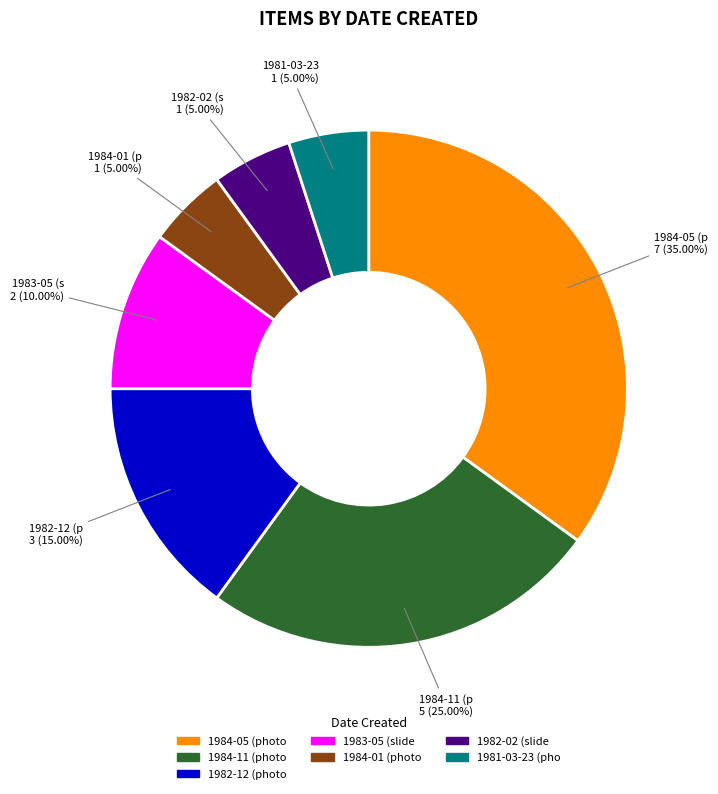

To the nearest percent, what is the average slice percentage?

14%